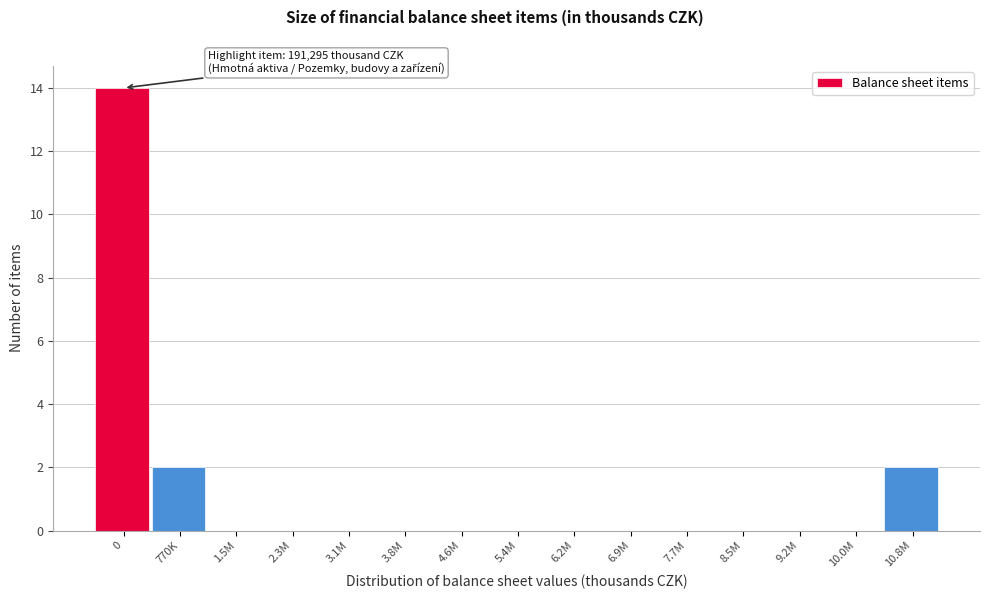

Reading left to right, extract all data points from this chart.

0=14	770K=2	1.5M=0	2.3M=0	3.1M=0	3.8M=0	4.6M=0	5.4M=0	6.2M=0	6.9M=0	7.7M=0	8.5M=0	9.2M=0	10.0M=0	10.8M=2